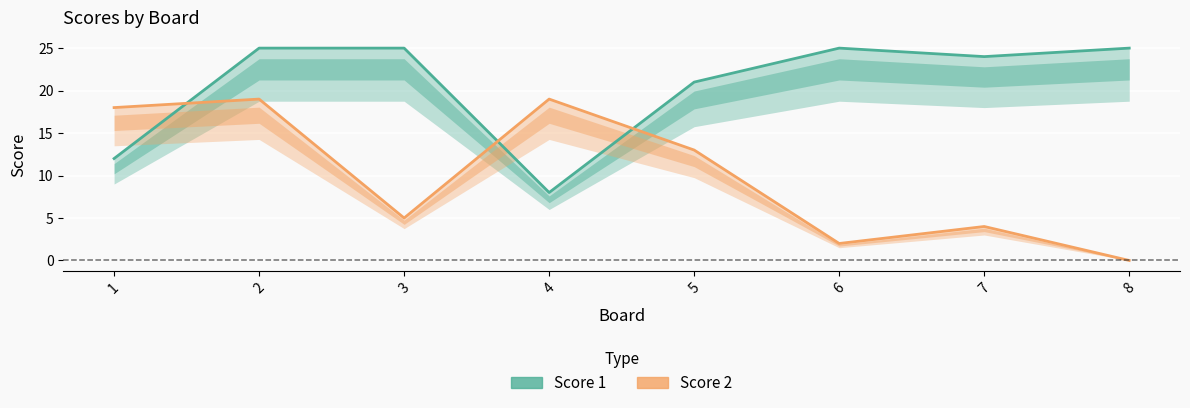

What is the value of the Score 1 point at the 8th from the left?

25